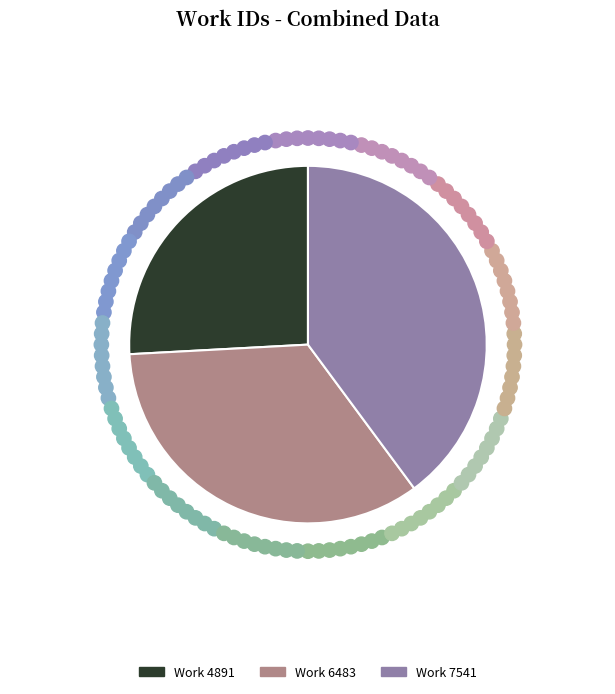

Rank the categories by value from lowest to highest.

Work 4891, Work 6483, Work 7541